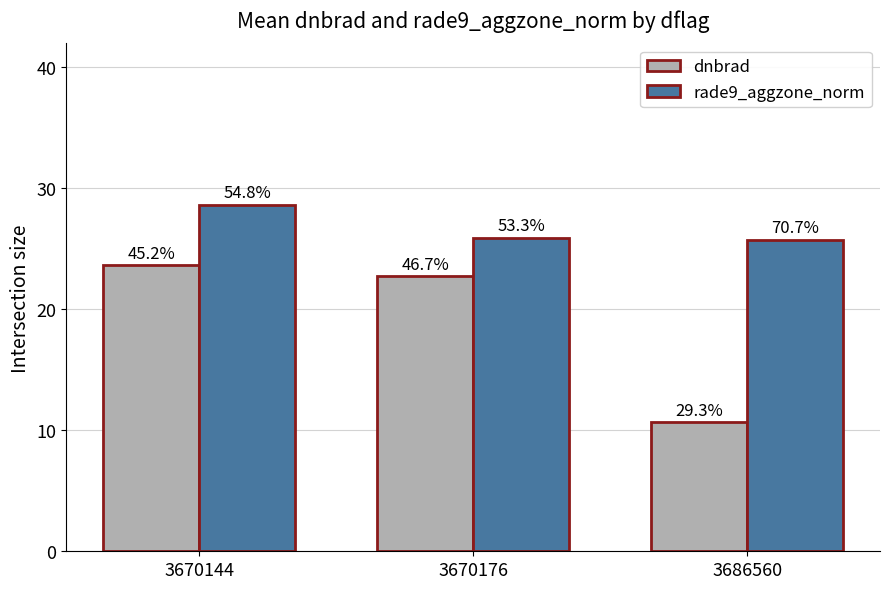

Does the chart contain stacked bars?

No